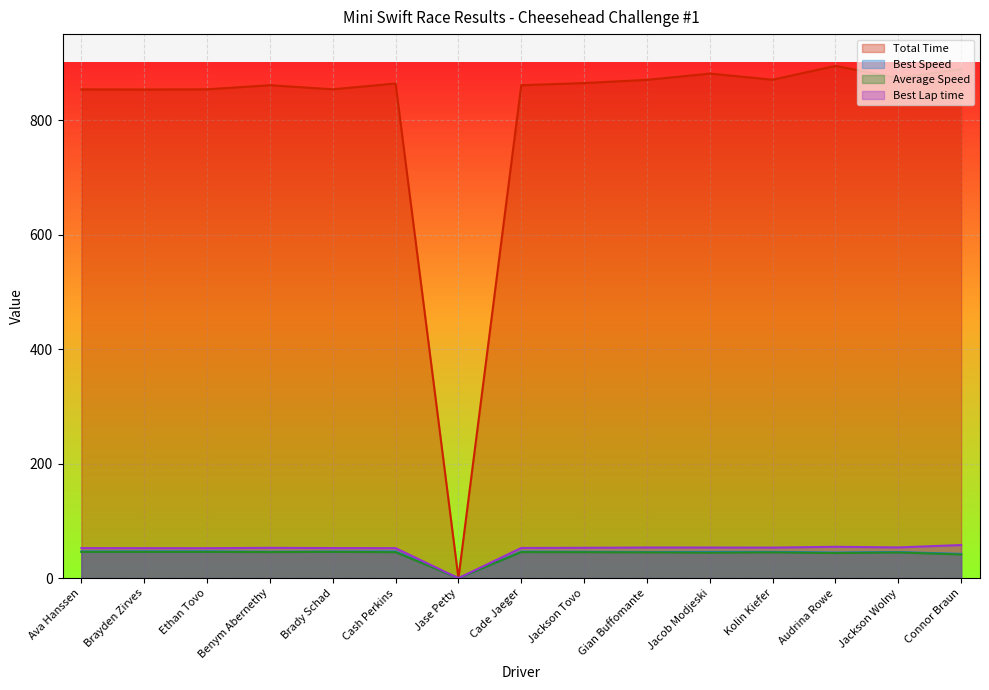

What are all the series names shown in the legend?

Total Time, Best Speed, Average Speed, Best Lap time